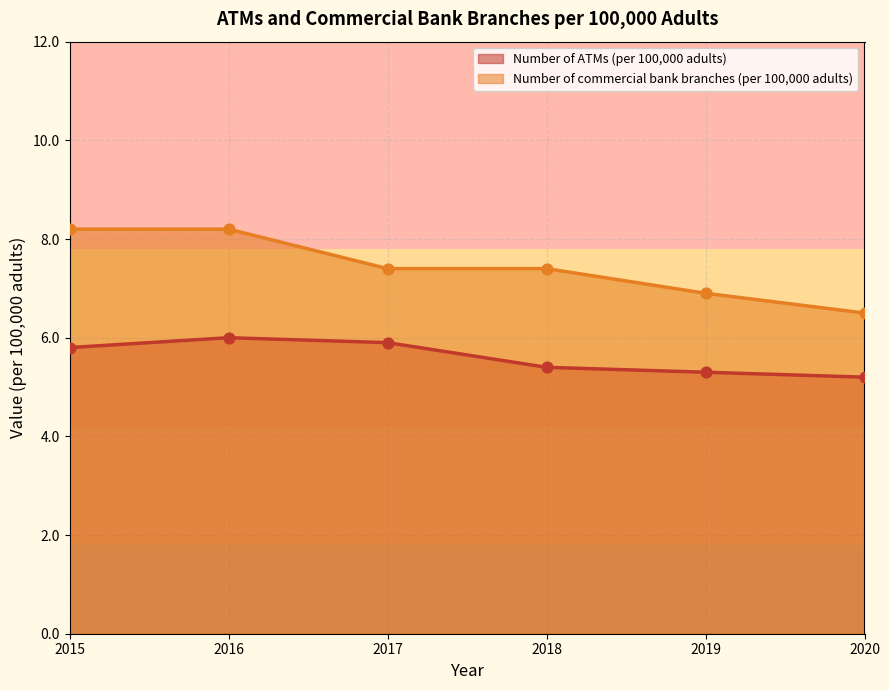

What is the total value across all series at 2019?

12.2